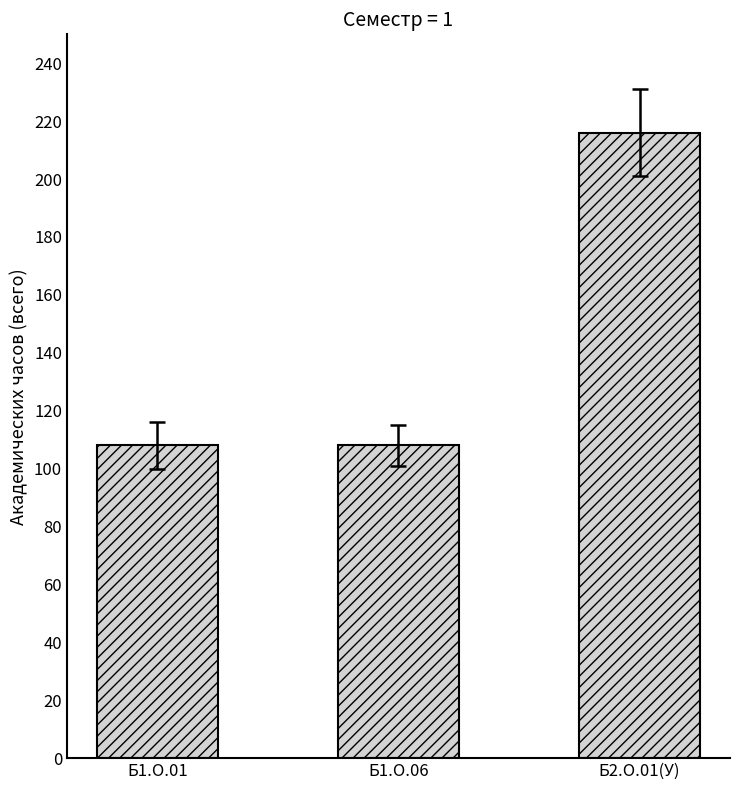

What is the difference between the values at Б2.О.01(У) and Б1.О.01?

108